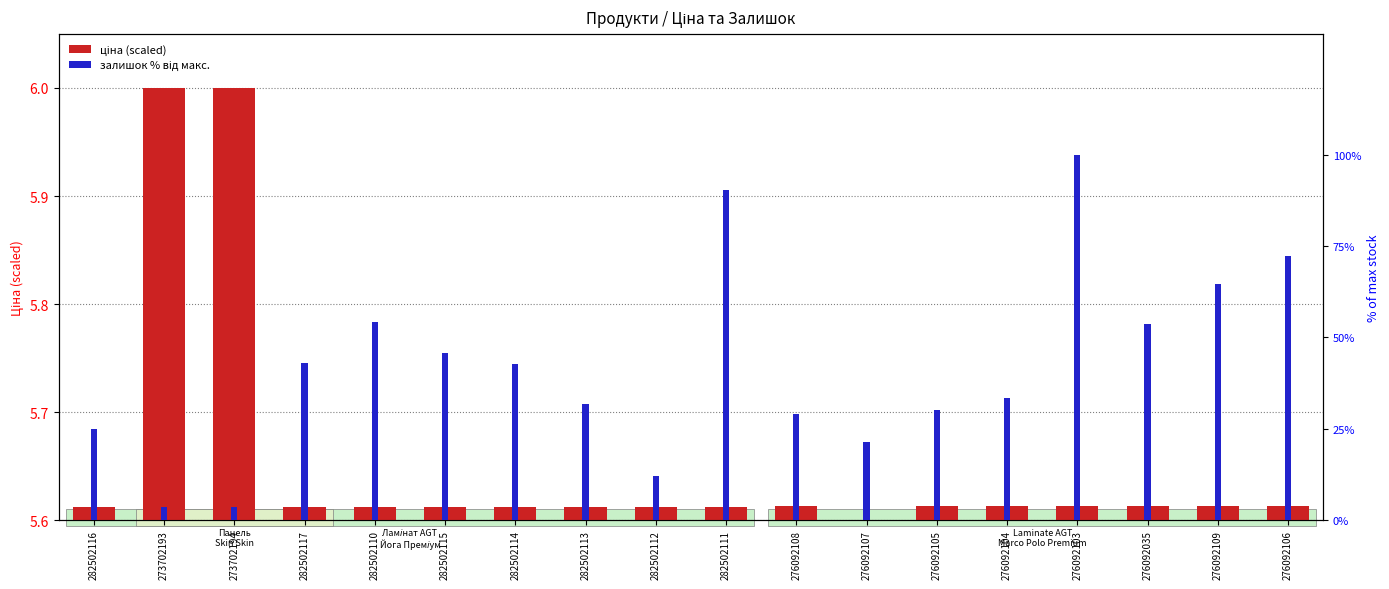

At how many categories does at least one series exceed 29?

12